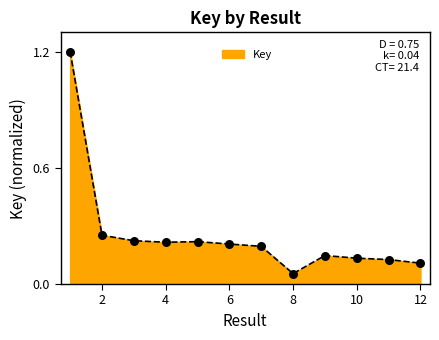

What is the difference between the maximum and minimum values?

1.1